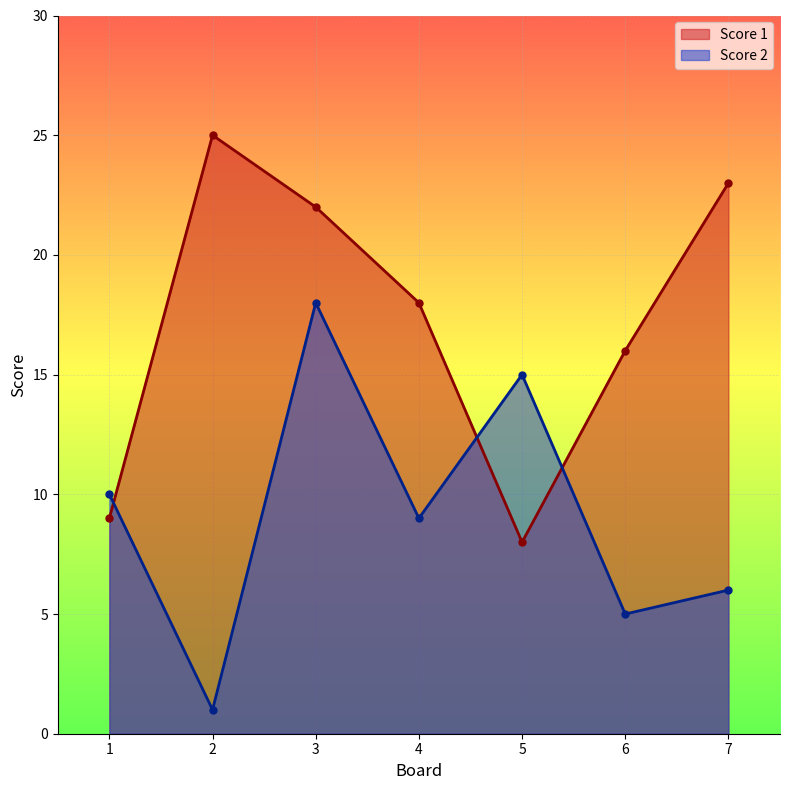

How many data points does each series have?

7